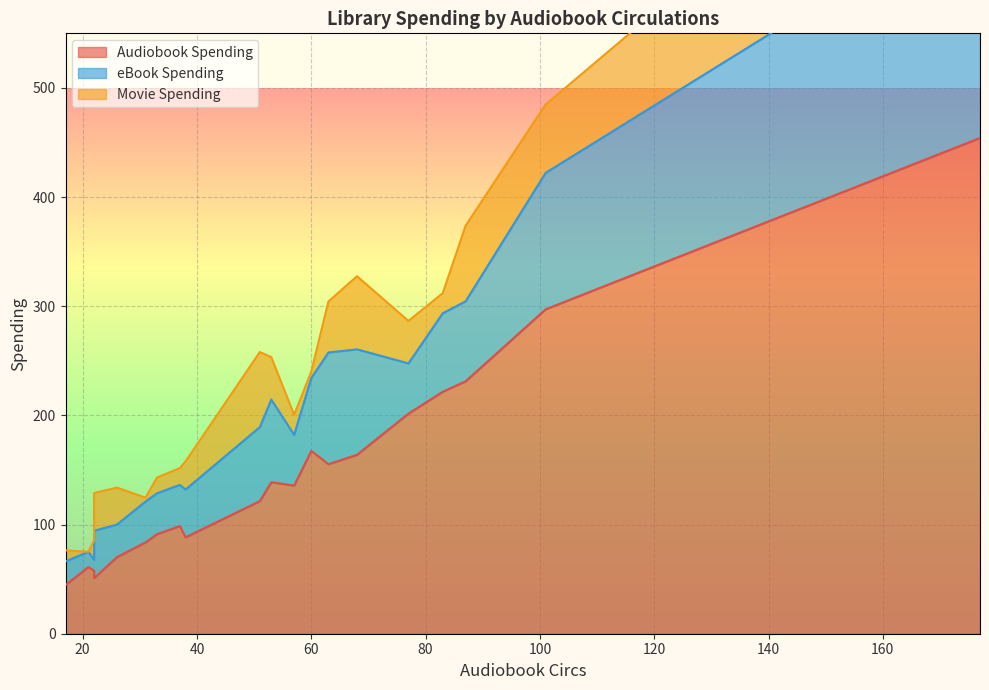

The Movie Spending series shows 33.9 at 26. True or false?

True